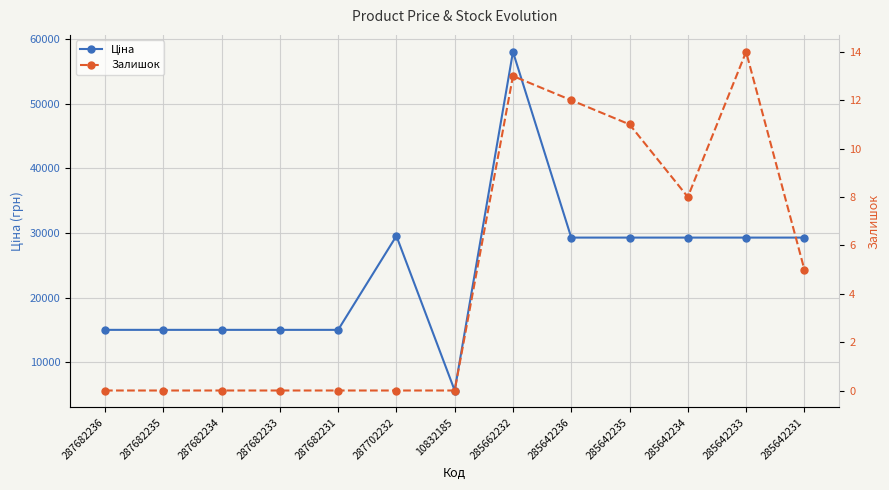

What is the sum of the Залишок values at 10832185 and 285642236?

12.0